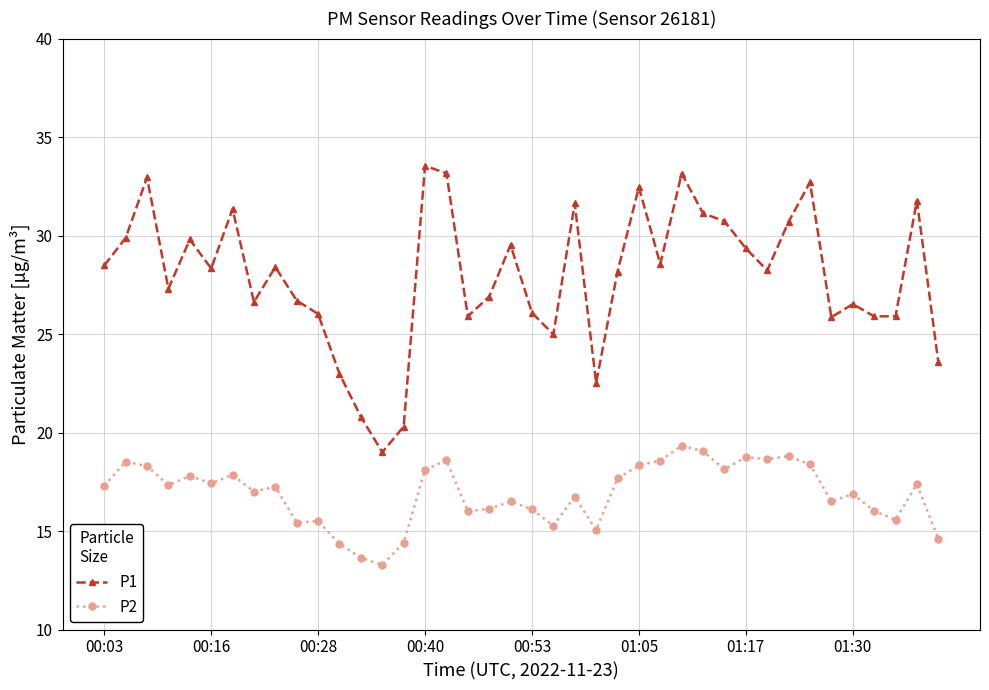

What is the value of the P1 point at the 31st from the left?

29.4